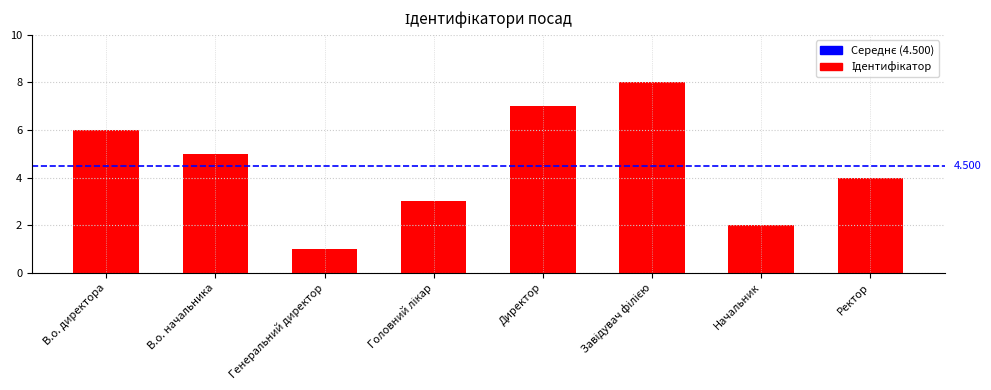

How many bars are there in total?

8